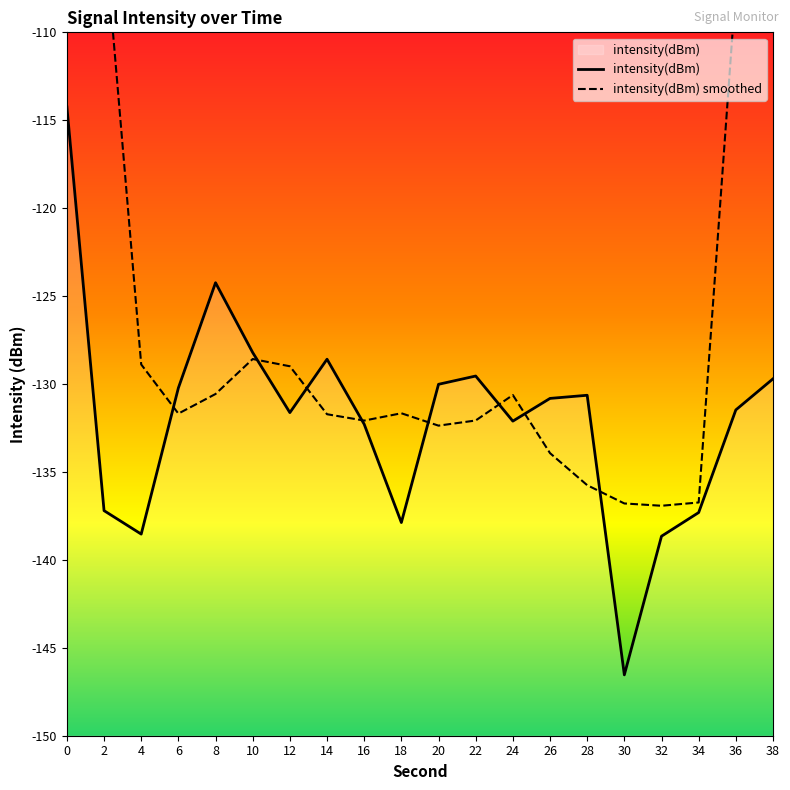

The value of intensity(dBm) at 10 is -74.9. True or false?

False